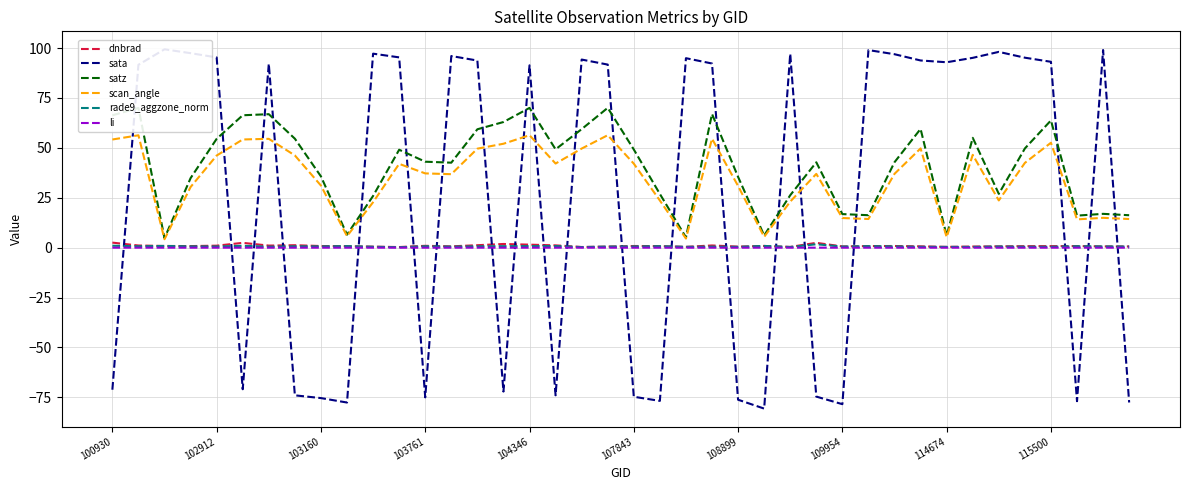

True or false: satz has a value of 27.0 at 34.

True